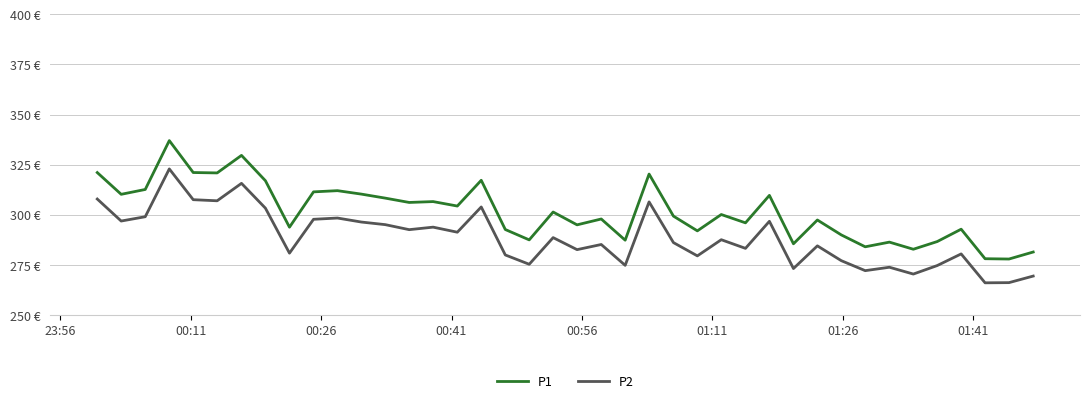

Is this an area chart (filled region under the line)?

No